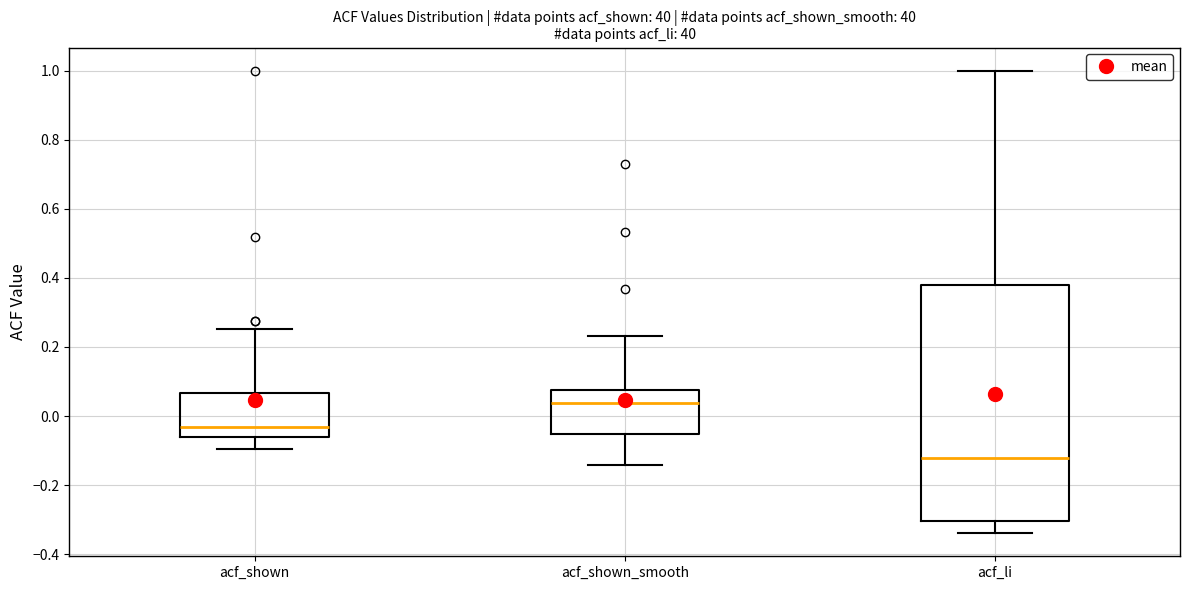

Which box is the tallest, from its lower edge to its upper edge?

acf_li